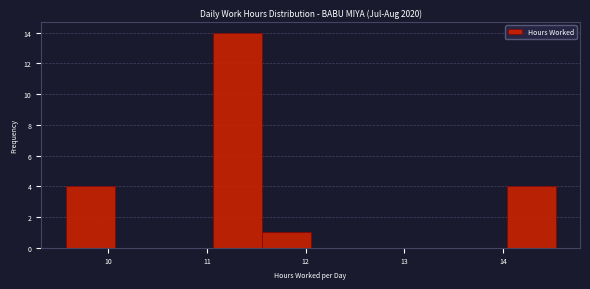

Reading left to right, list every bar in this chart as the range it spans on the x-axis followed by its height. Neither the bar edges nor the heights are printed on the chart, so give them approximately, as read against the axes.

9.6 to 10.1: 4
10.1 to 10.6: 0
10.6 to 11.1: 0
11.1 to 11.6: 14
11.6 to 12.1: 1
12.1 to 12.5: 0
12.5 to 13.0: 0
13.0 to 13.5: 0
13.5 to 14.0: 0
14.0 to 14.5: 4